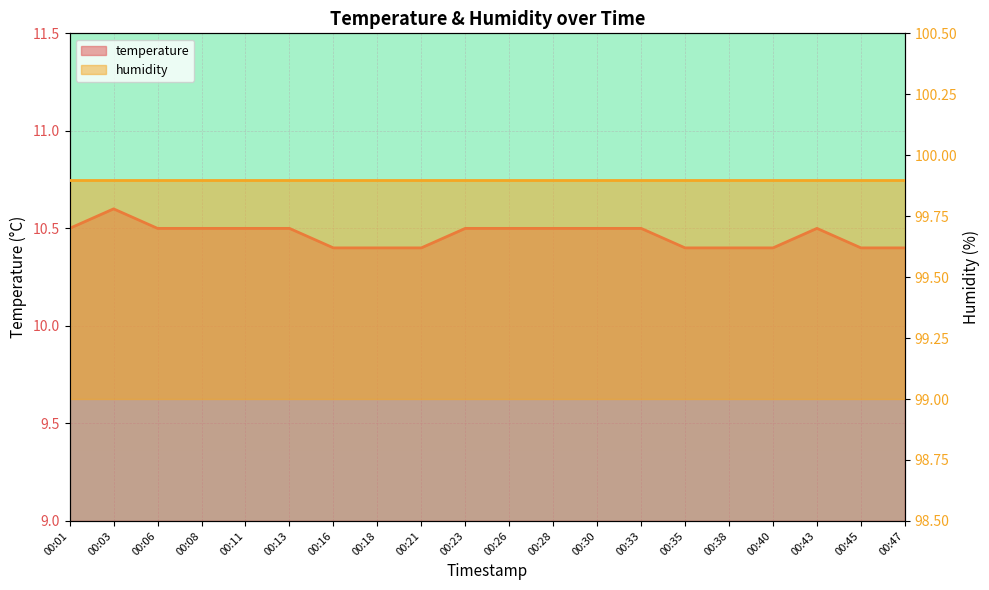

True or false: humidity and temperature cross at least once.

False